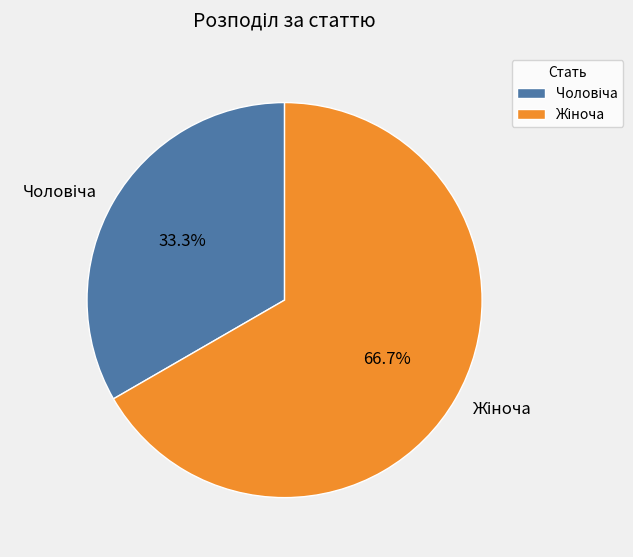

Is there a majority slice in this chart?

Yes